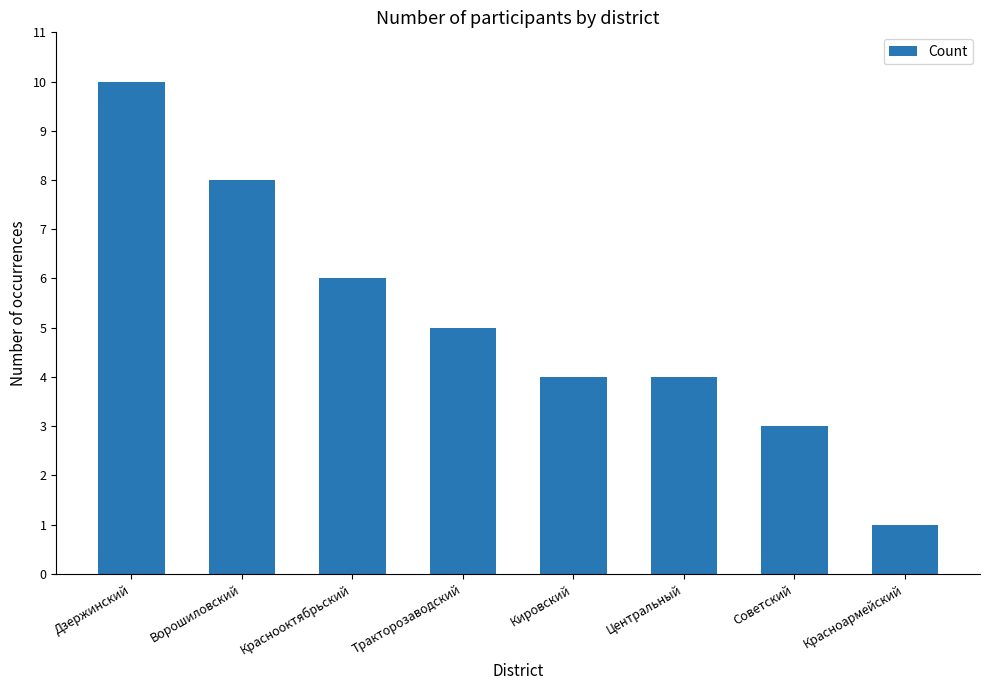

The chart shows a value of 10 at Дзержинский. True or false?

True